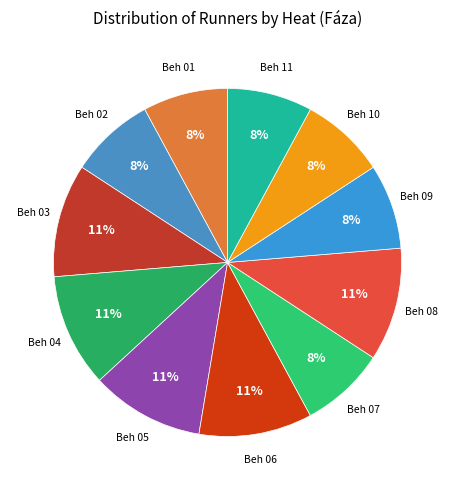

Count the number of slices in the pie.

11